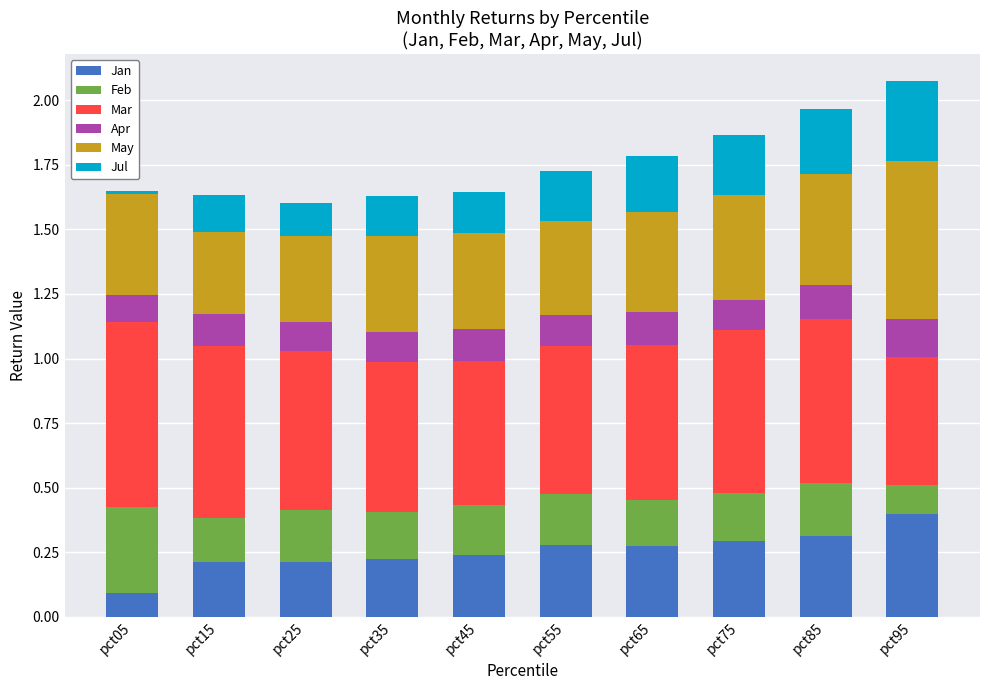

What is the total value across all series at pct95?

2.1